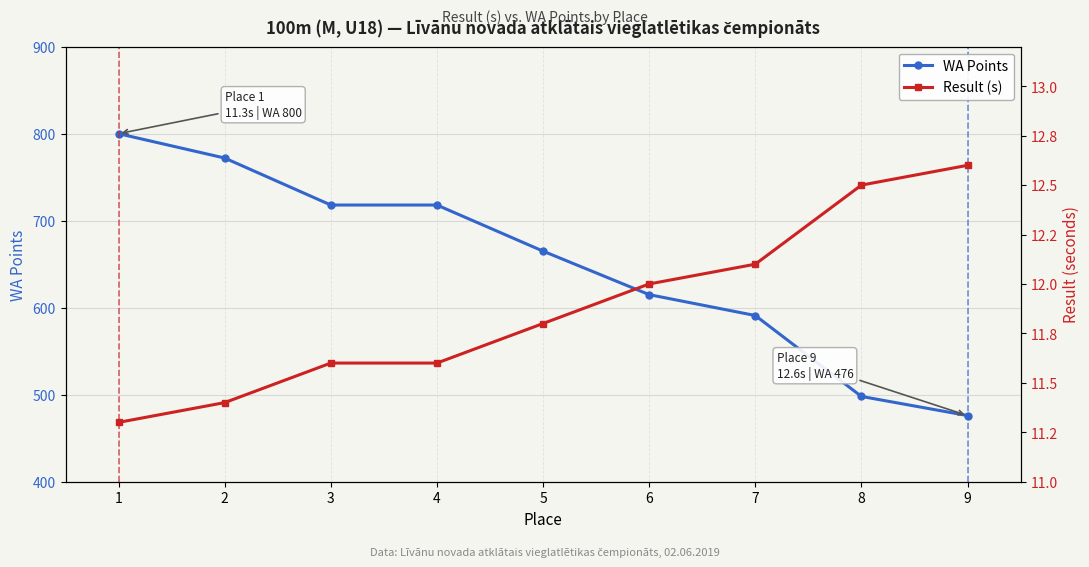

What is the difference between the second highest and minimum values in the Result (s) series?

1.2